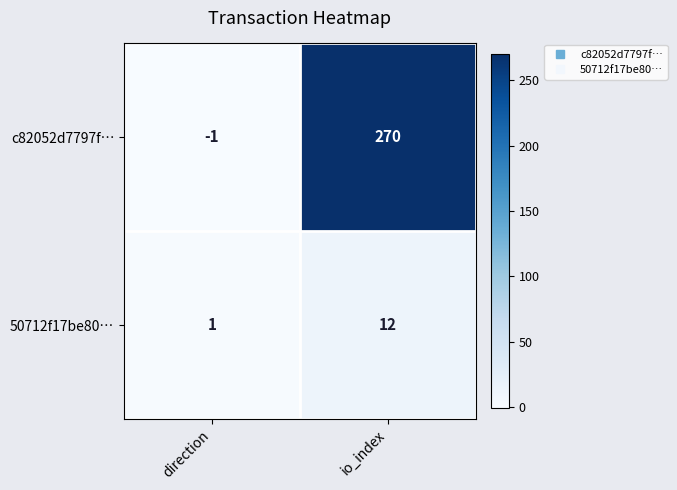

Is it true that 50712f17be80… equals 5 at io_index?

False